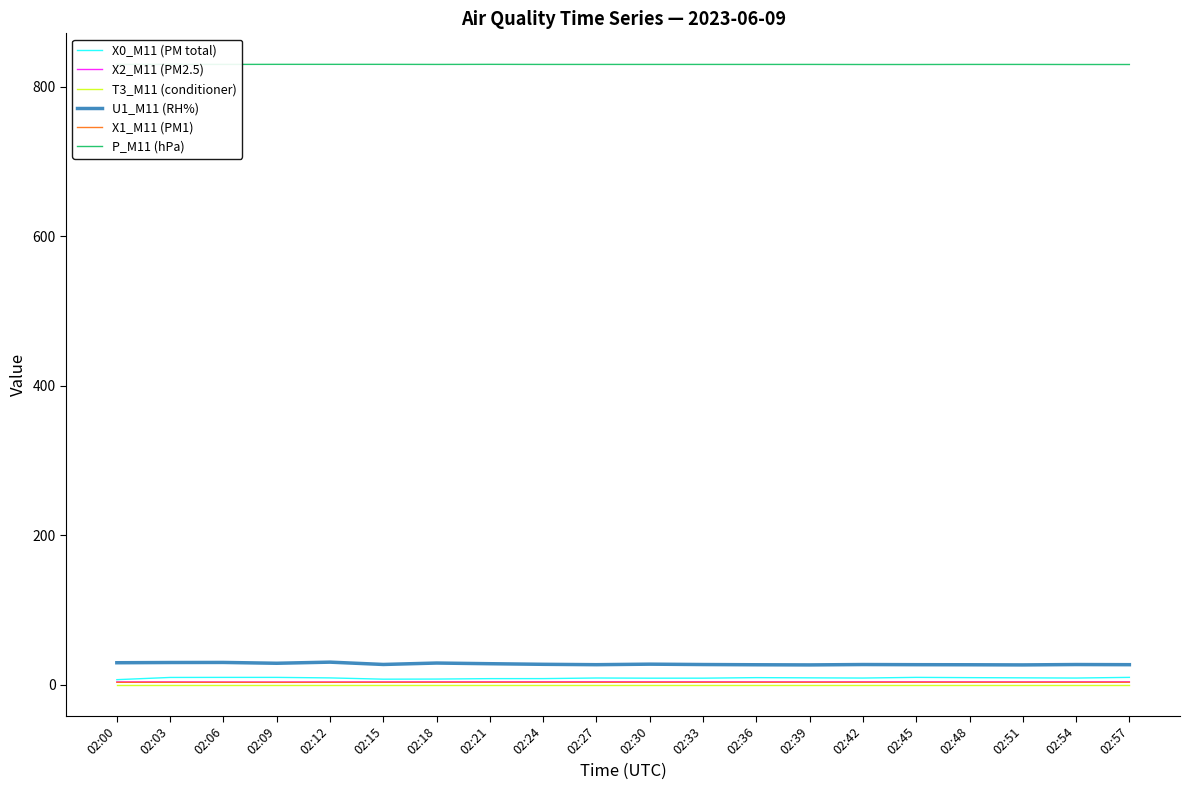

Does the chart have visible grid lines?

No